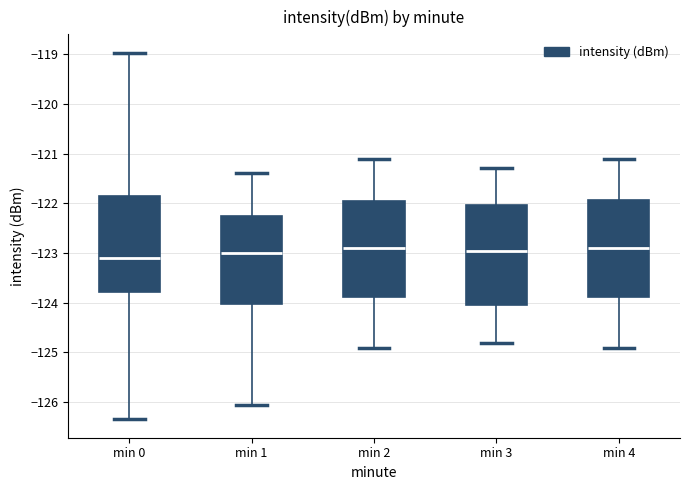

Where does the upper whisker of the box for min 0 end on the y-axis? The values are not printed on the chart, so give them approximately, as read against the axis.

-119.0